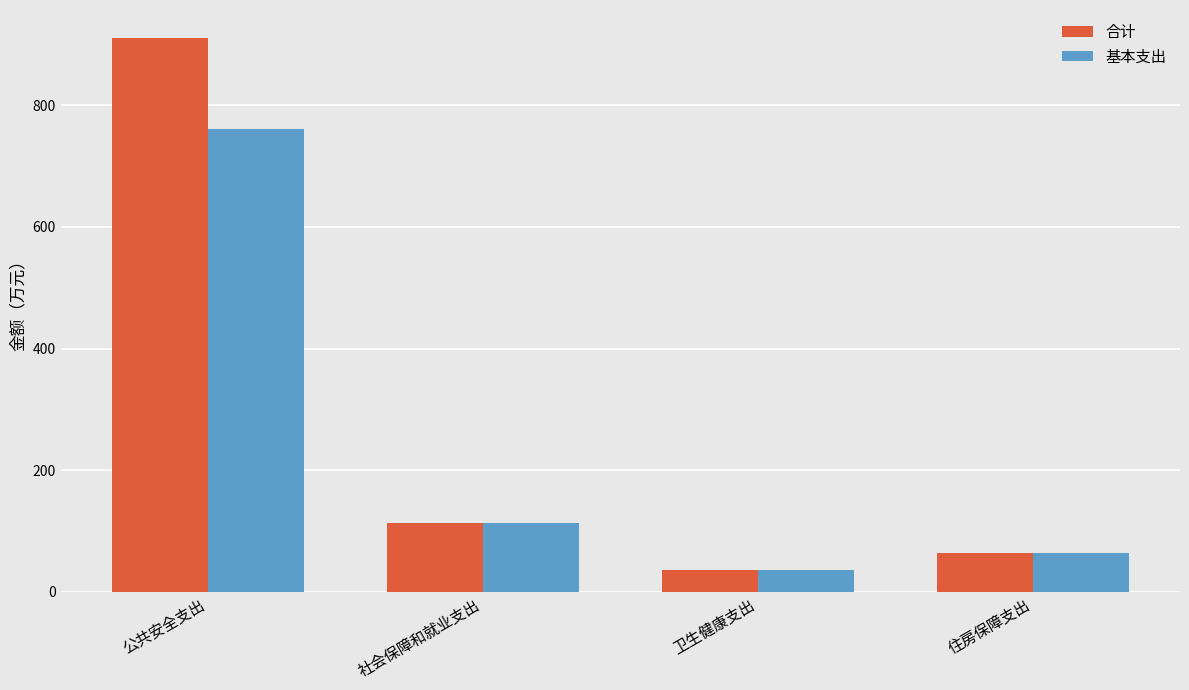

What is the value of the 合计 bar at the 4th from the left?

64.3